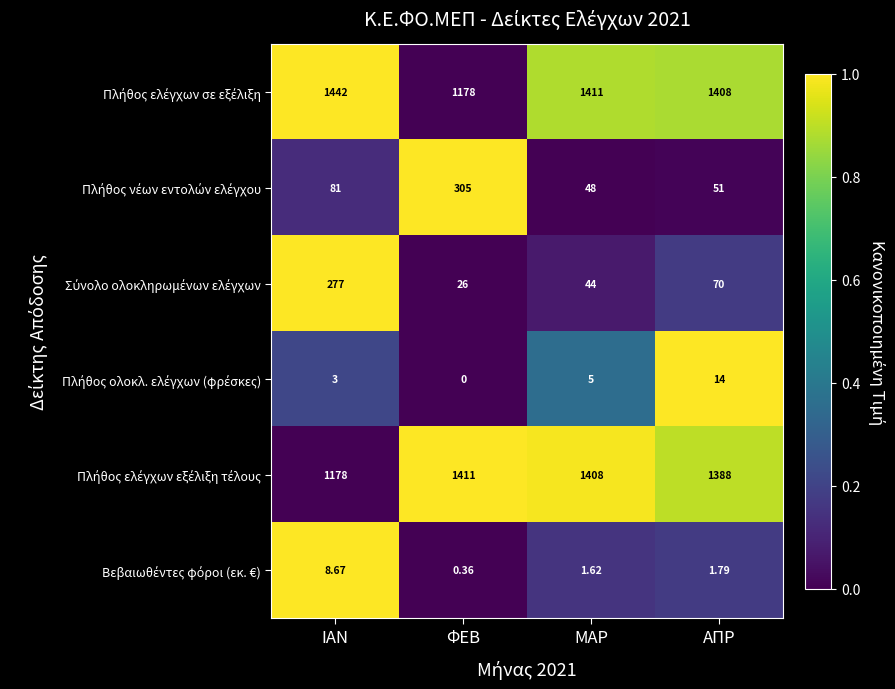

At which category is the sum across all series the highest?

ΙΑΝ